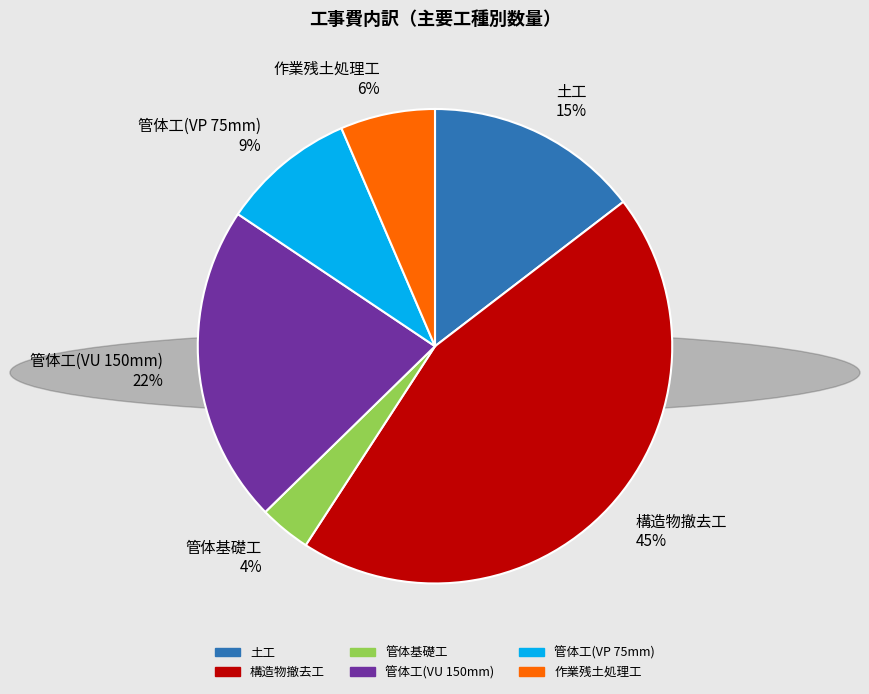

To the nearest percent, what is the difference between the 管体基礎工 and 構造物撤去工 slice percentages?

41%